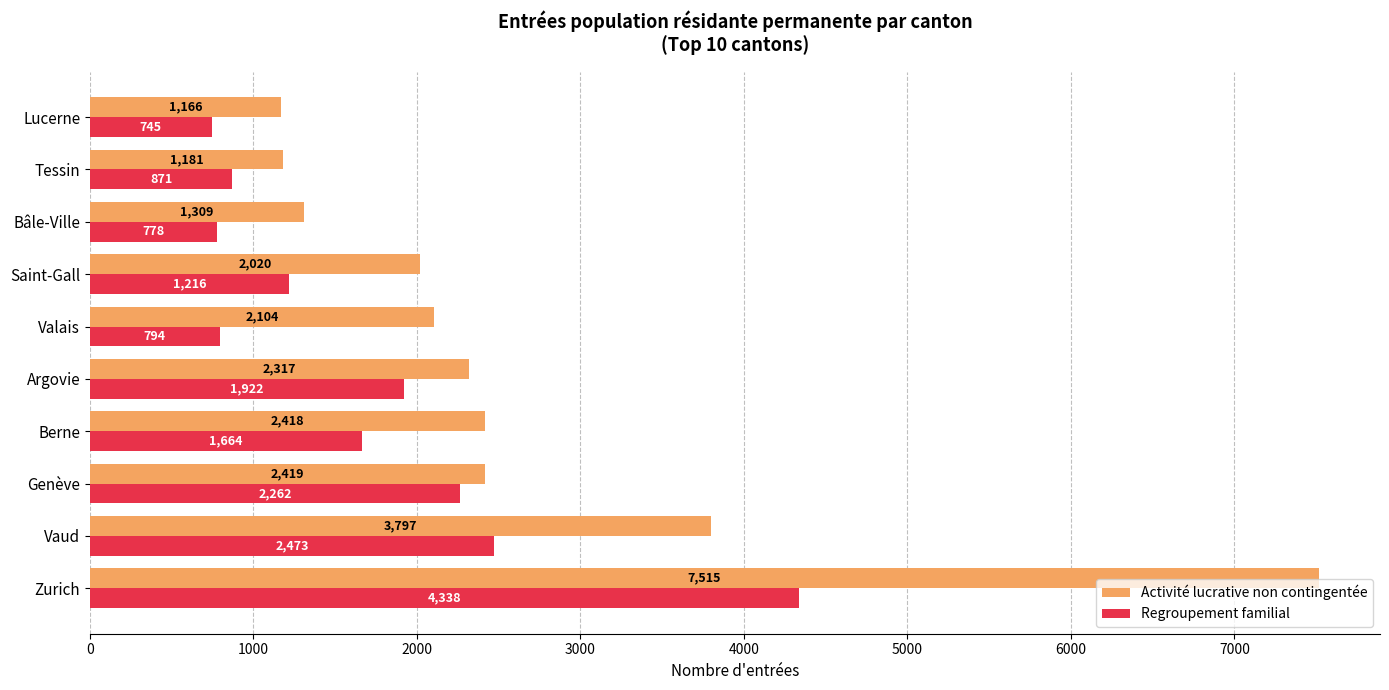

Is it true that Activité lucrative non contingentée equals 3601 at Saint-Gall?

False